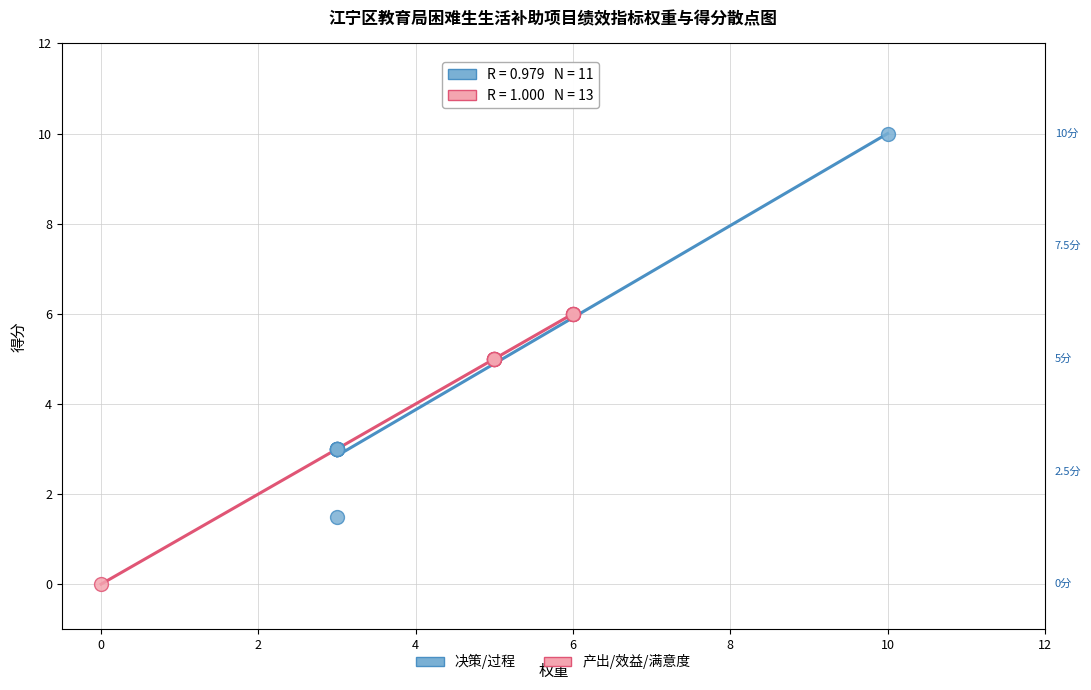

Which series reaches the minimum Y coordinate?

产出/效益/满意度